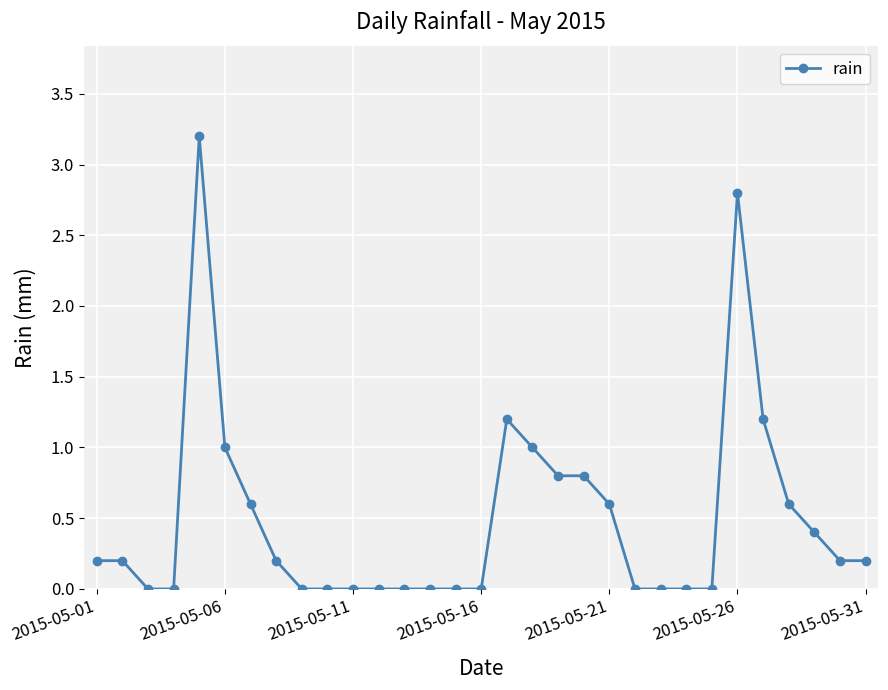

What is the greatest value displayed?

3.2